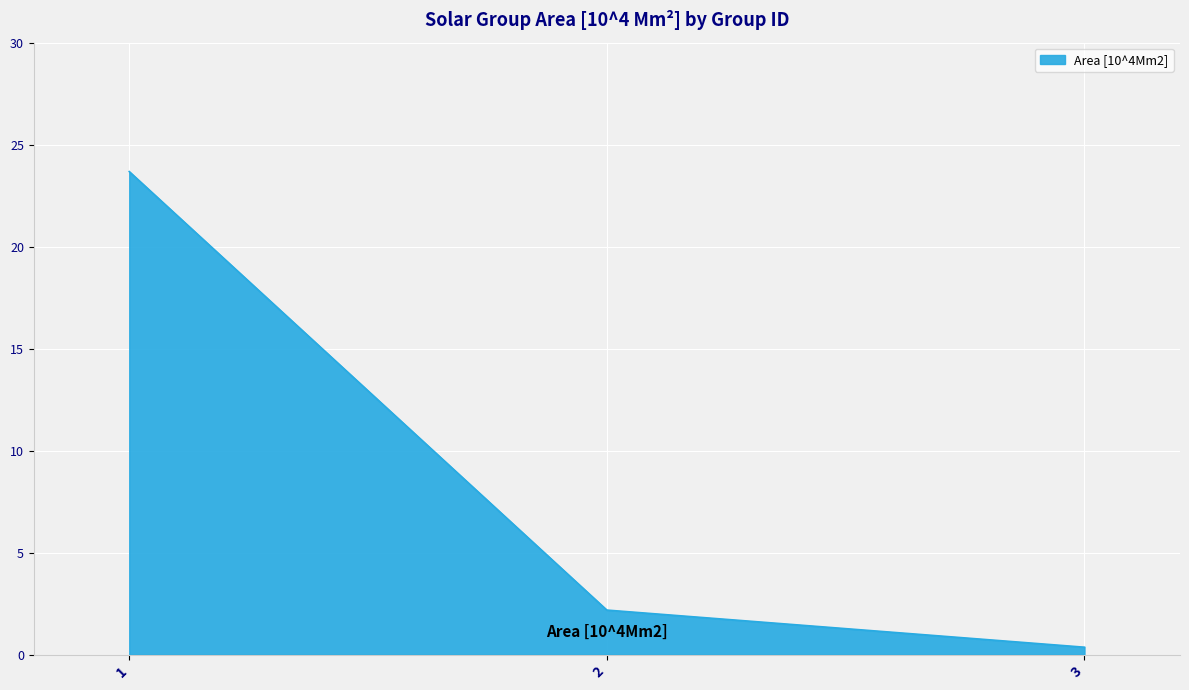

True or false: the data shows 6.3 at 1.

False